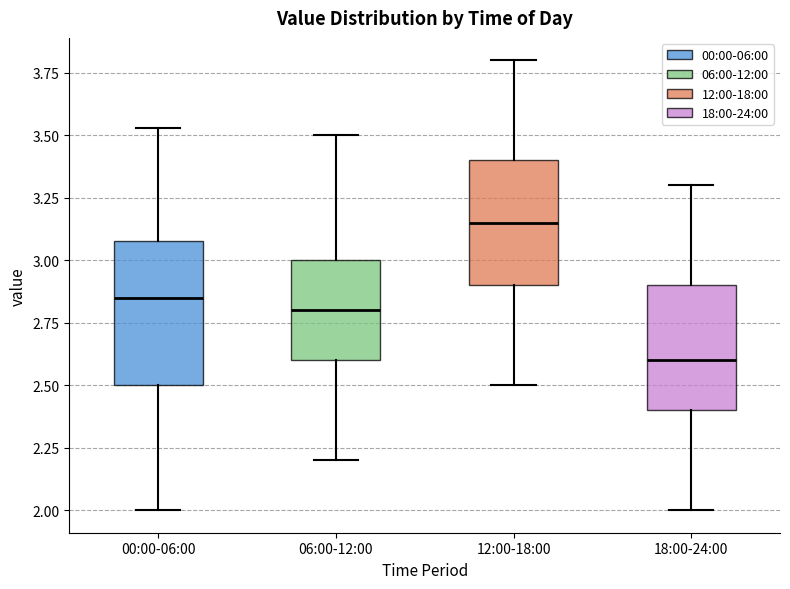

Where does the lower whisker of the box for 12:00-18:00 end on the y-axis? The values are not printed on the chart, so give them approximately, as read against the axis.

2.50